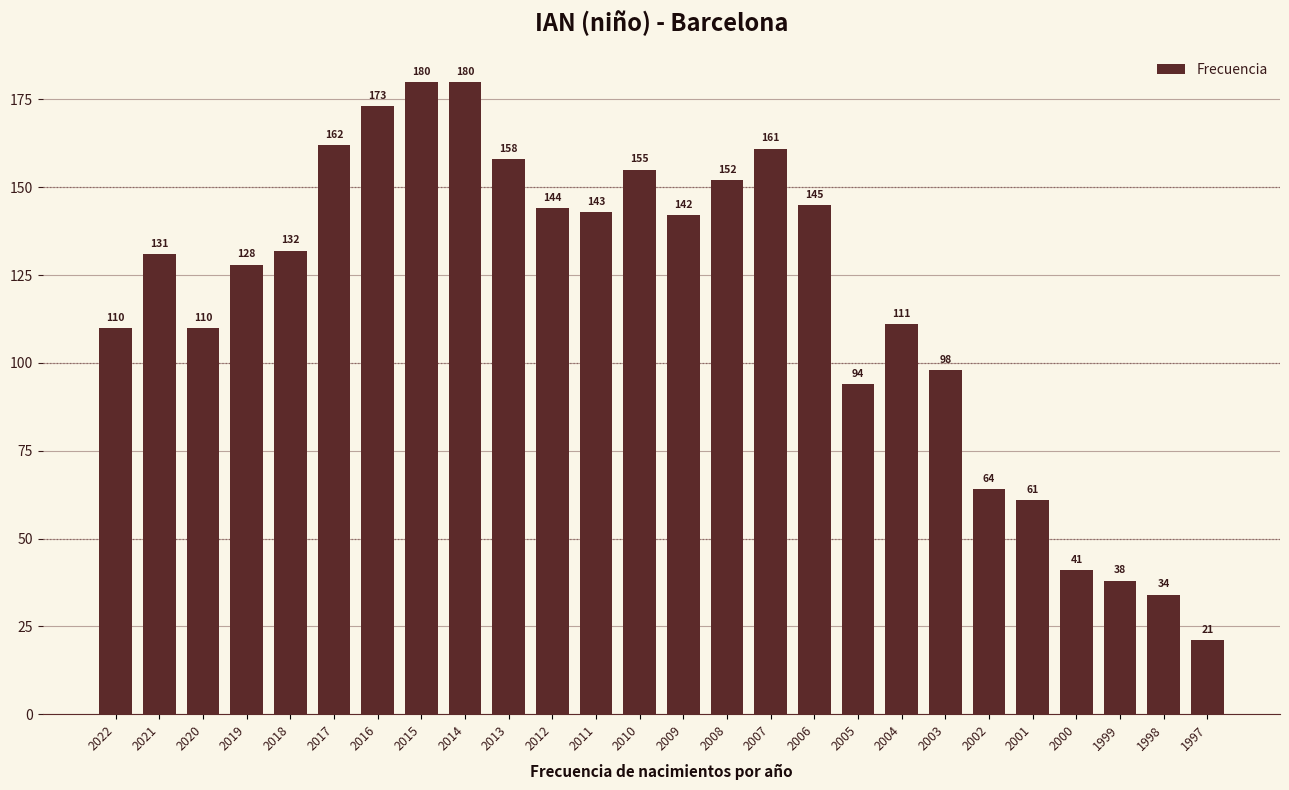

Which has a higher value, 2007 or 2003?

2007